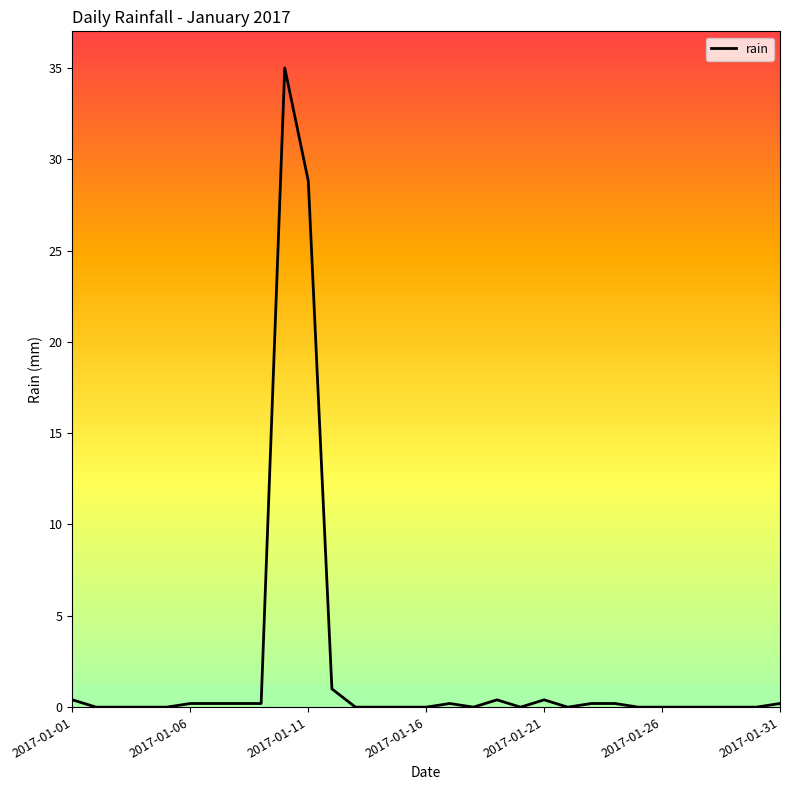

How many lines are shown in the chart?

1